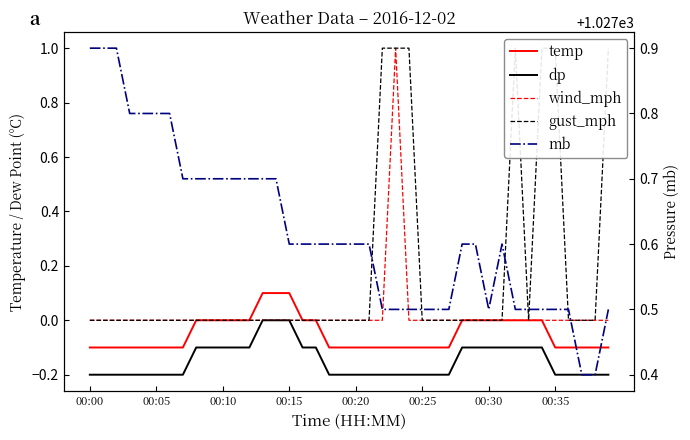

How many interior local peaks does the wind_mph series have?

1